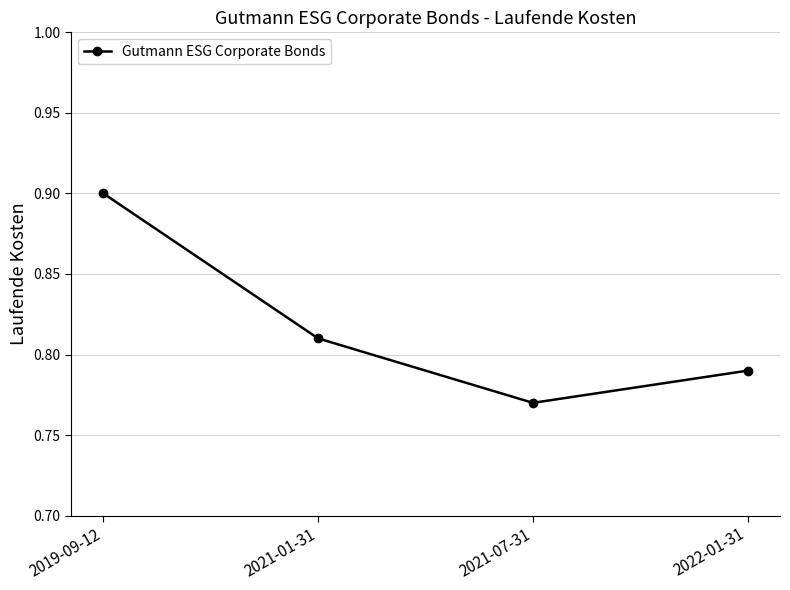

What is the maximum value shown in the chart?

0.9